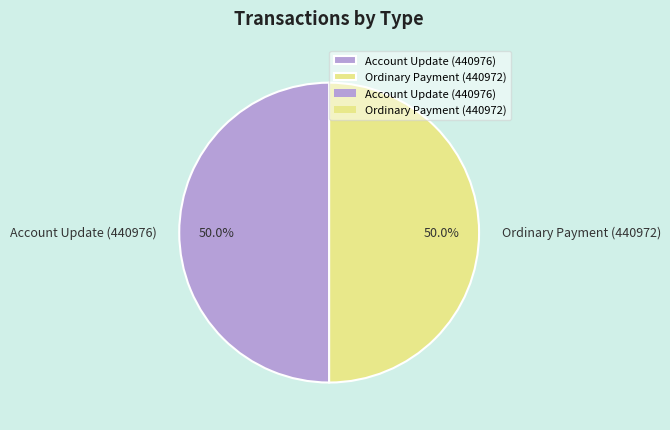

How many slices are in this pie chart?

2